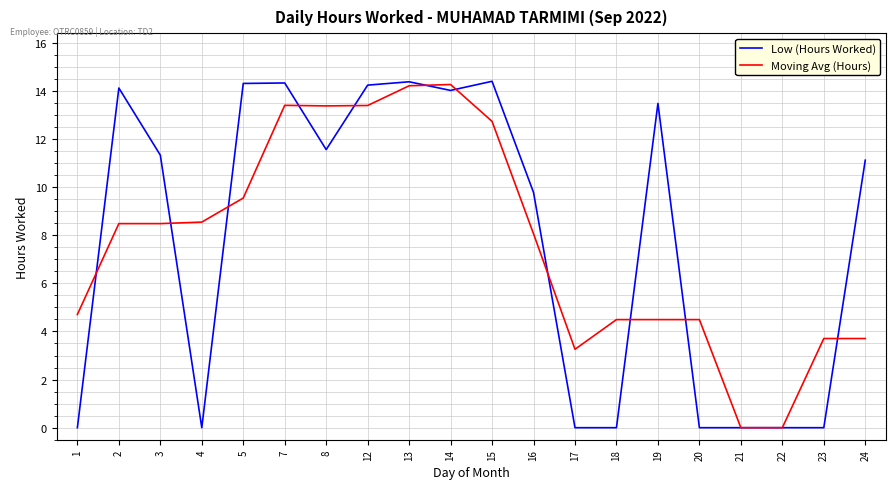

What is the difference between the second highest and second lowest values in the Low (Hours Worked) series?

14.4